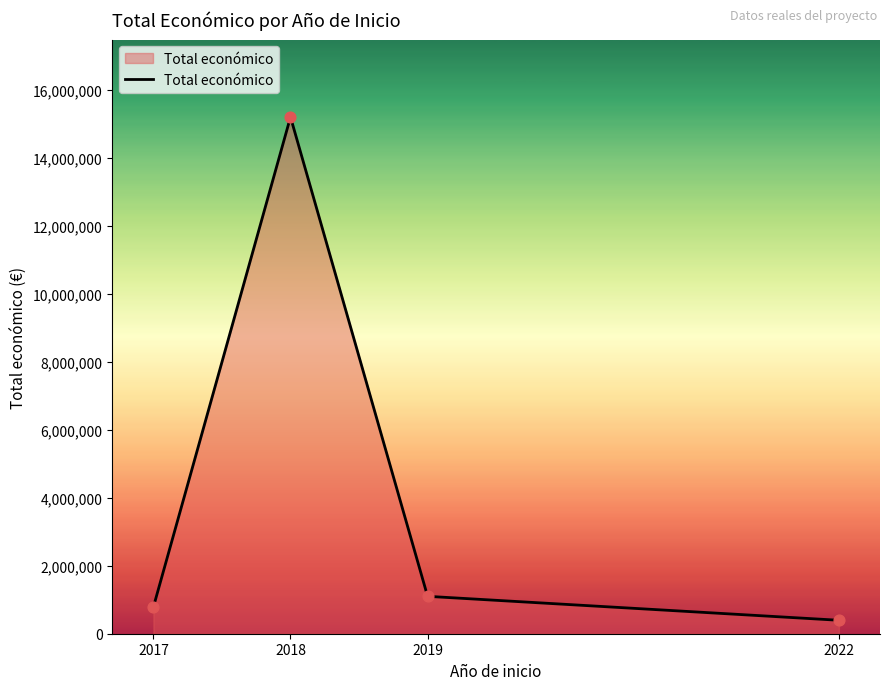

Which has a higher value, 2017 or 2018?

2018